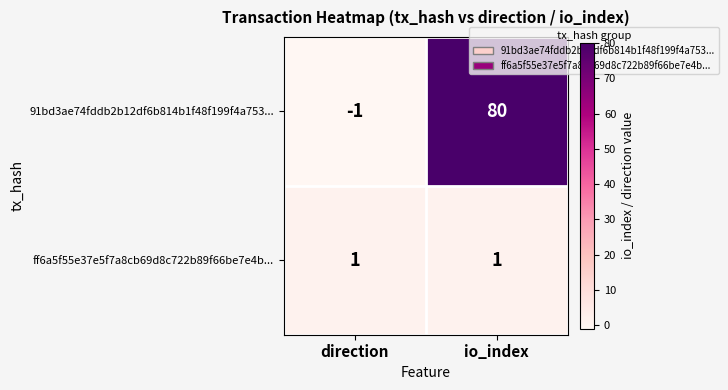

How many data points does each series have?

2